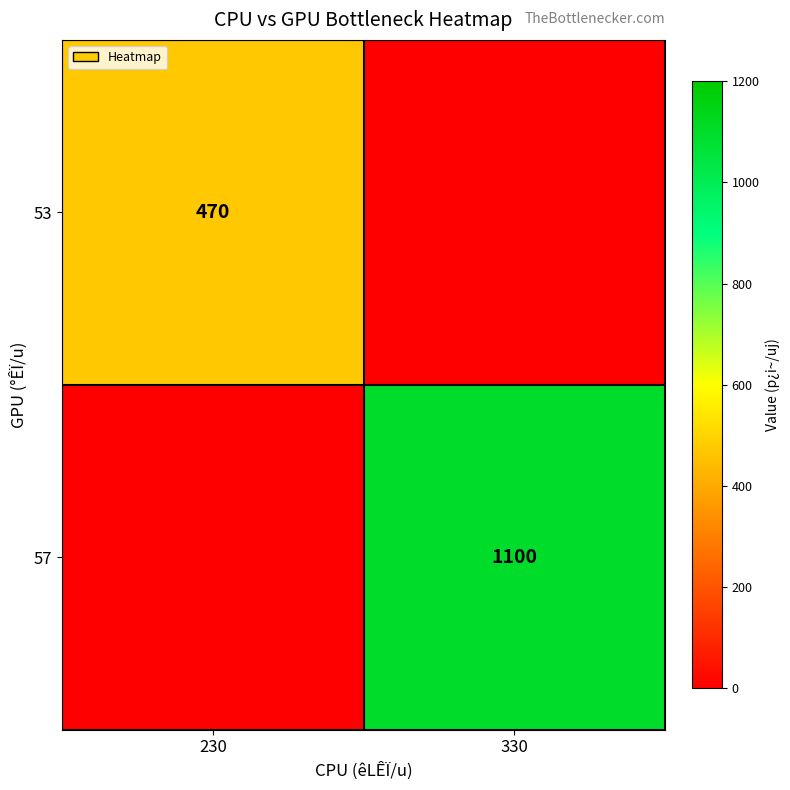

The value of 53 at 230 is 160. True or false?

False